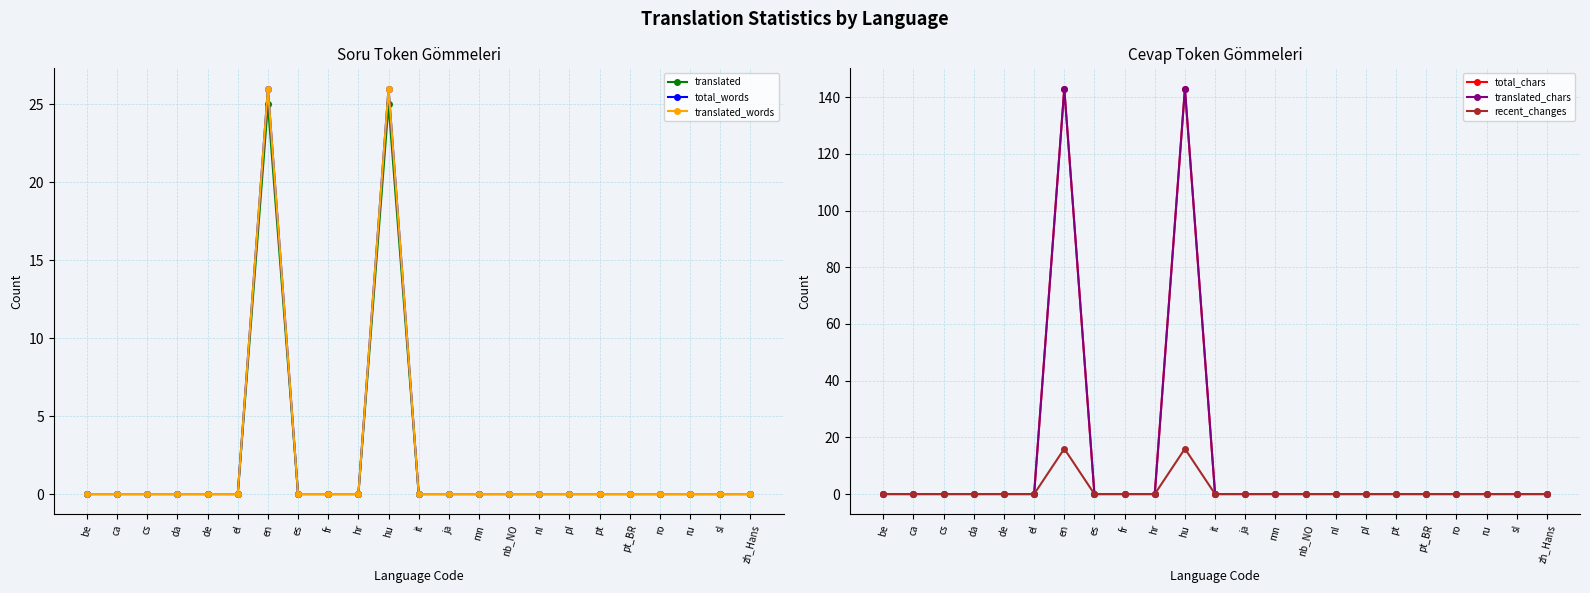

True or false: translated_chars and total_words cross at least once.

False